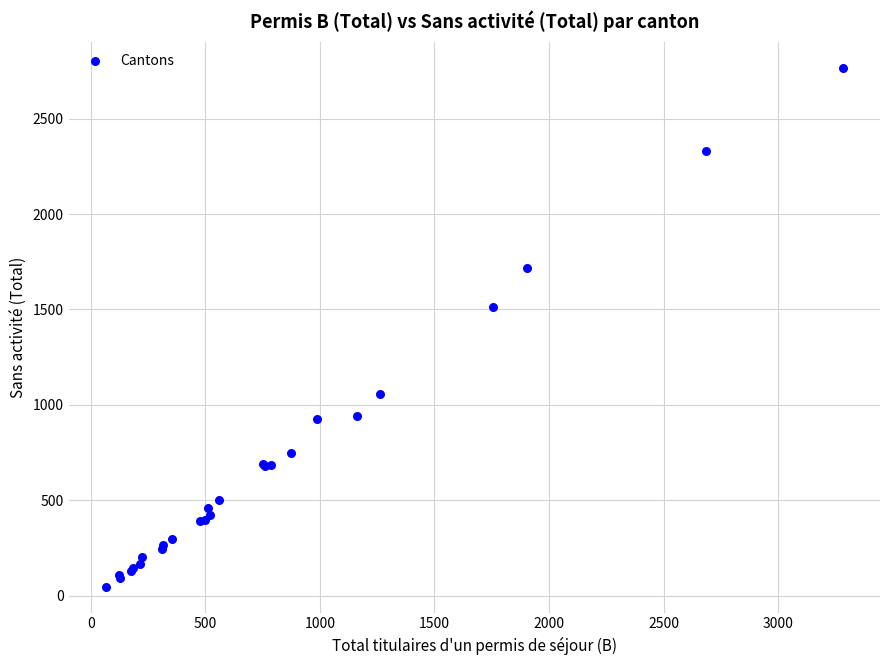

What Y value in the scatter plot is closest to 1408?

1514